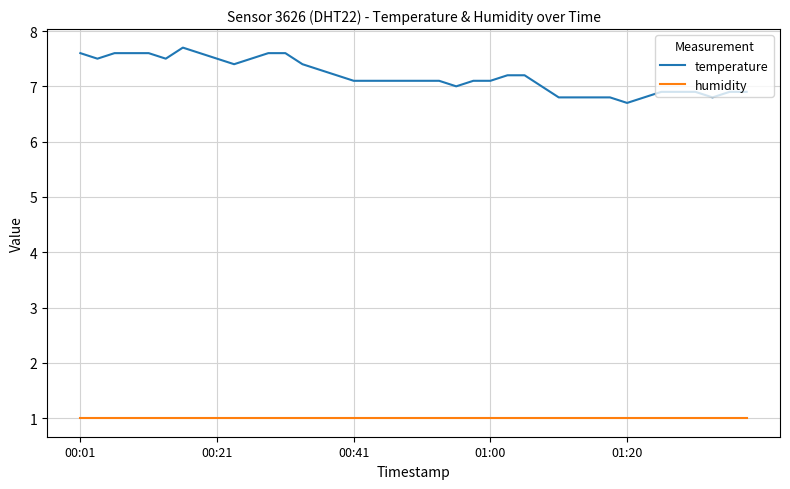

List the series in order of their peak value, highest first.

temperature, humidity